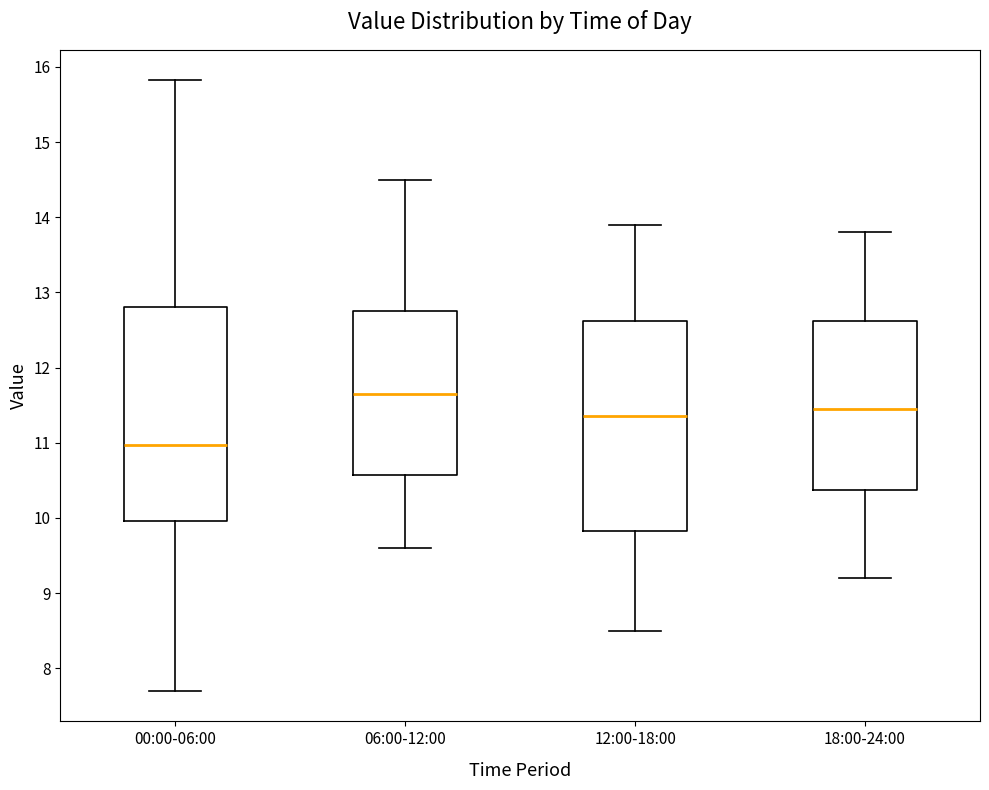

Reading left to right, read every box against the y-axis: the position of its median line, the range the box covers, and the ends of its whiskers. The values are not printed on the chart, so give them approximately, as read against the axis.

00:00-06:00: median 11.0, box 10.0 to 12.8, whiskers 7.7 to 15.8
06:00-12:00: median 11.7, box 10.6 to 12.8, whiskers 9.6 to 14.5
12:00-18:00: median 11.4, box 9.8 to 12.6, whiskers 8.5 to 13.9
18:00-24:00: median 11.5, box 10.4 to 12.6, whiskers 9.2 to 13.8